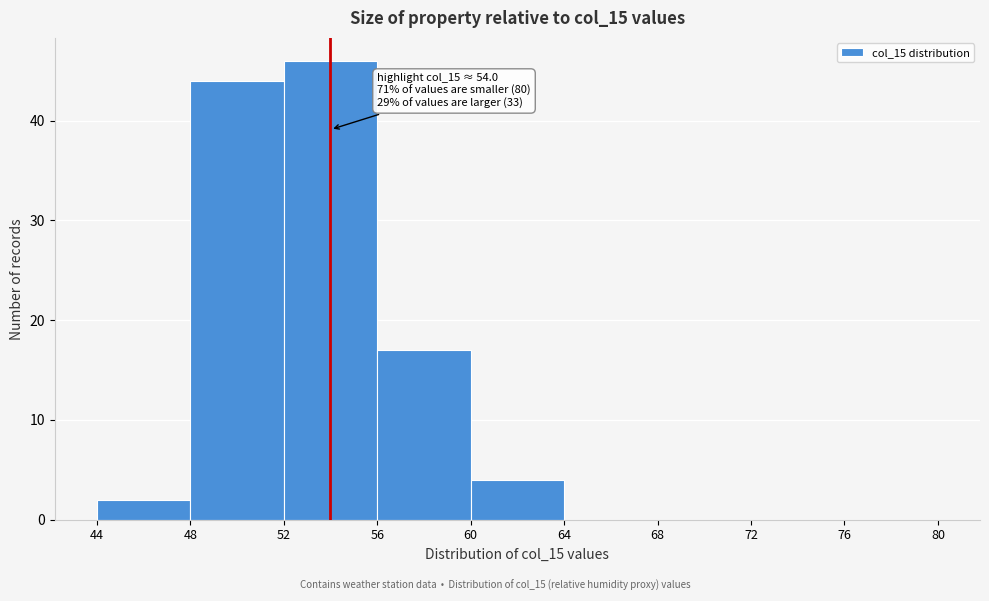

Over which range of the x-axis is the bar tallest?

52 to 56